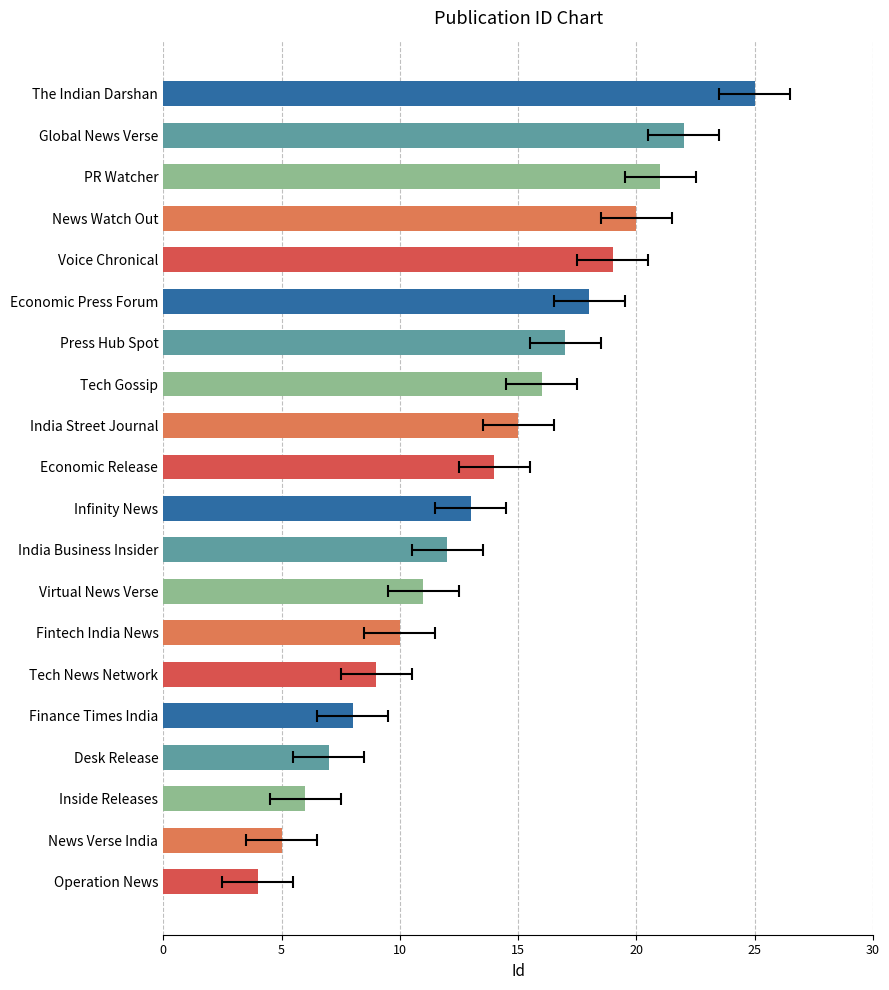

At which category does the chart reach its minimum across all series?

Operation News